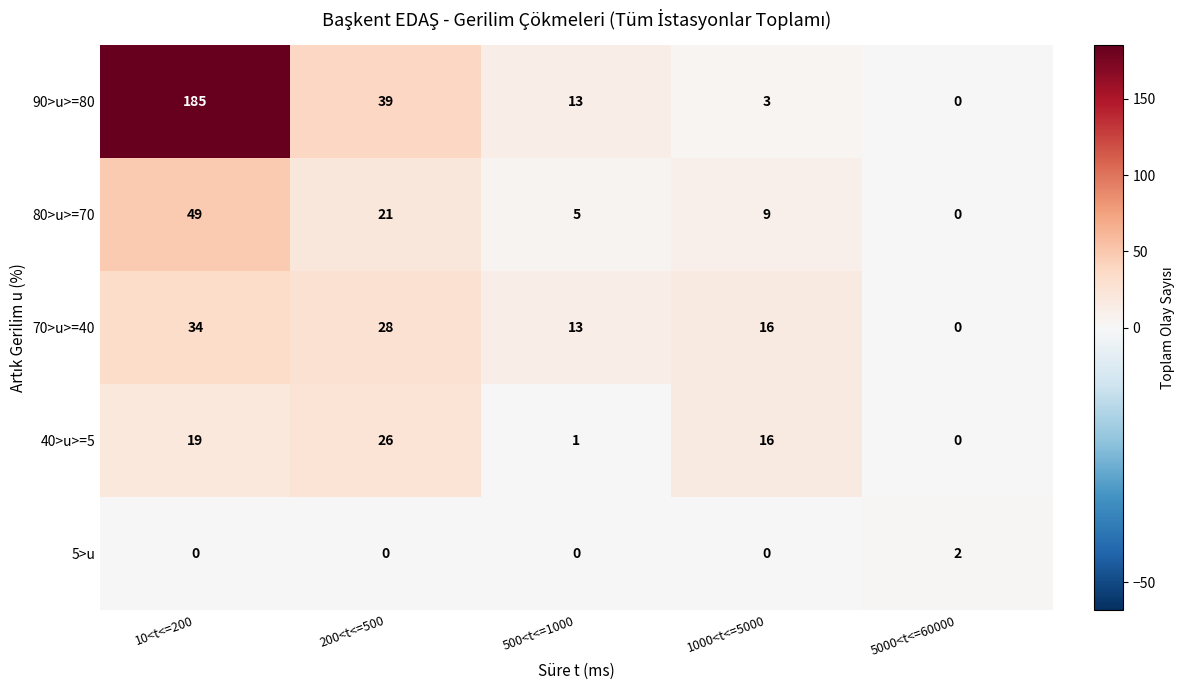

Reading left to right, extract all data points from this chart.

90>u>=80: 185	39	13	3	0
80>u>=70: 49	21	5	9	0
70>u>=40: 34	28	13	16	0
40>u>=5: 19	26	1	16	0
5>u: 0	0	0	0	2